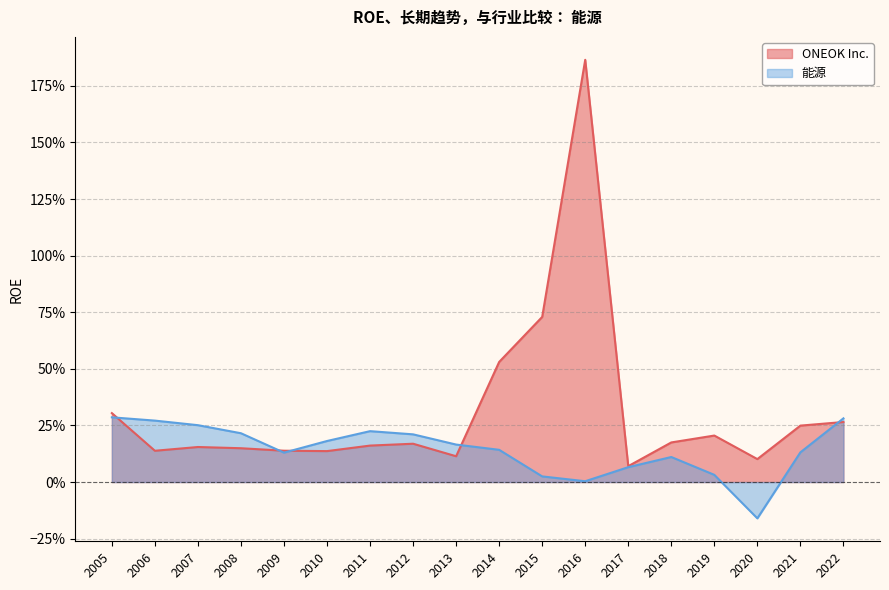

At which category does ONEOK Inc. reach its first local peak?

2007